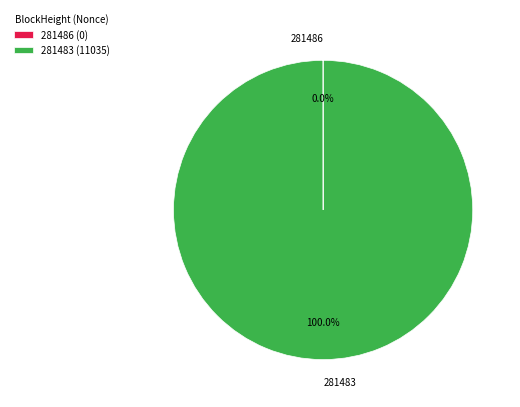

To the nearest percent, what is the difference between the largest and smallest slice percentages?

100%